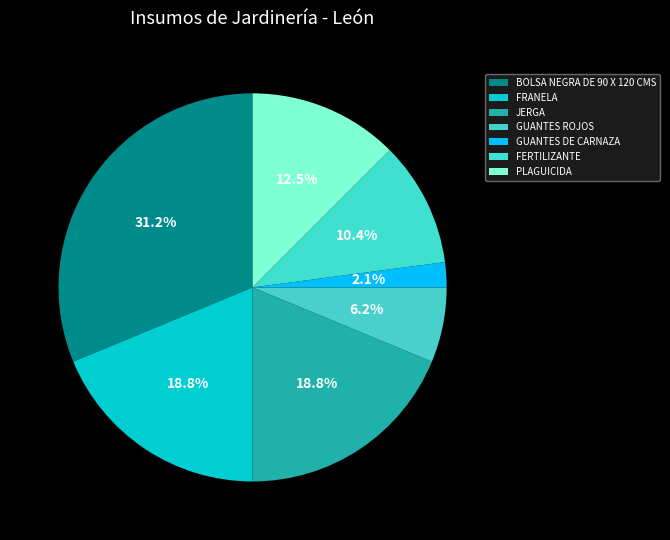

To the nearest percent, what portion does GUANTES DE CARNAZA represent?

2%